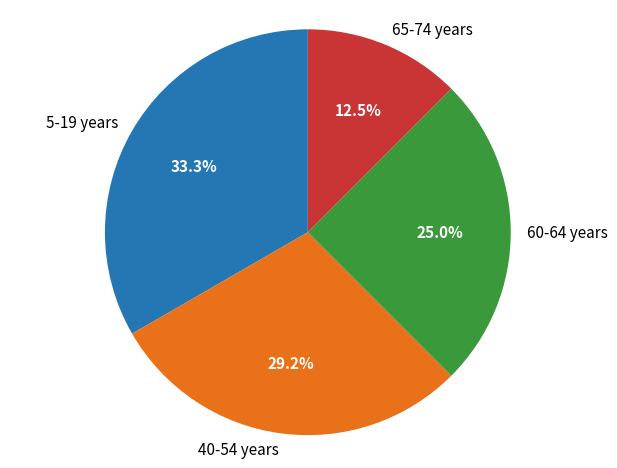

To the nearest percent, what is the difference between the largest and smallest slice percentages?

21%